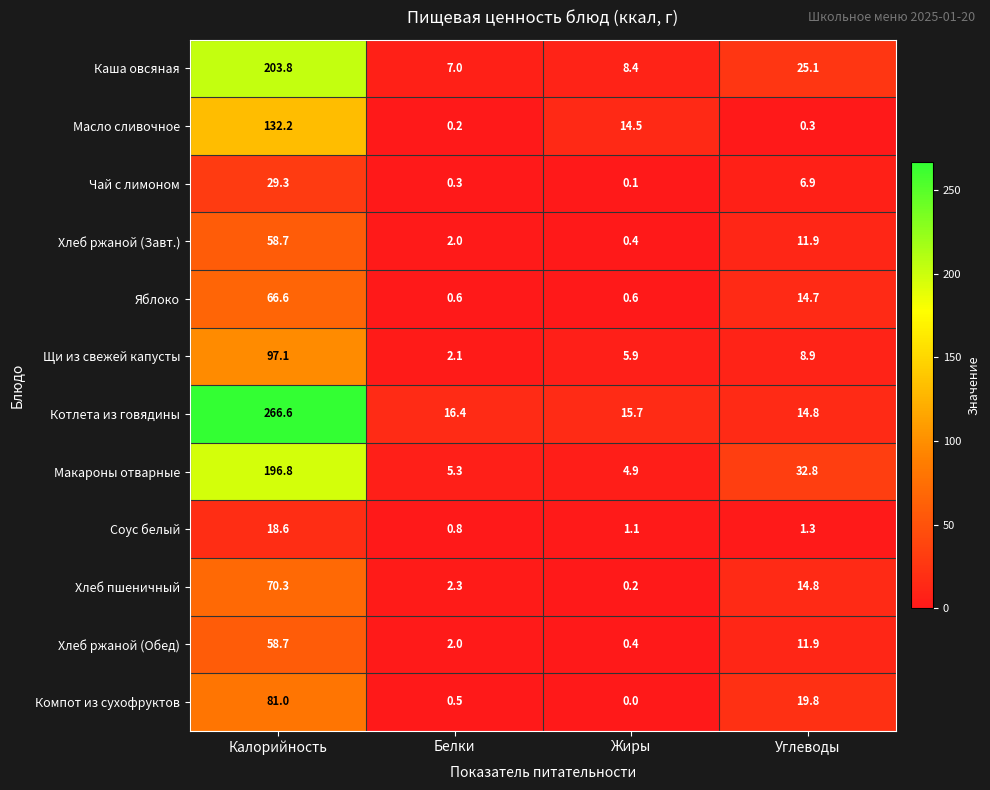

Which series has the largest range (max minus min)?

Котлета из говядины